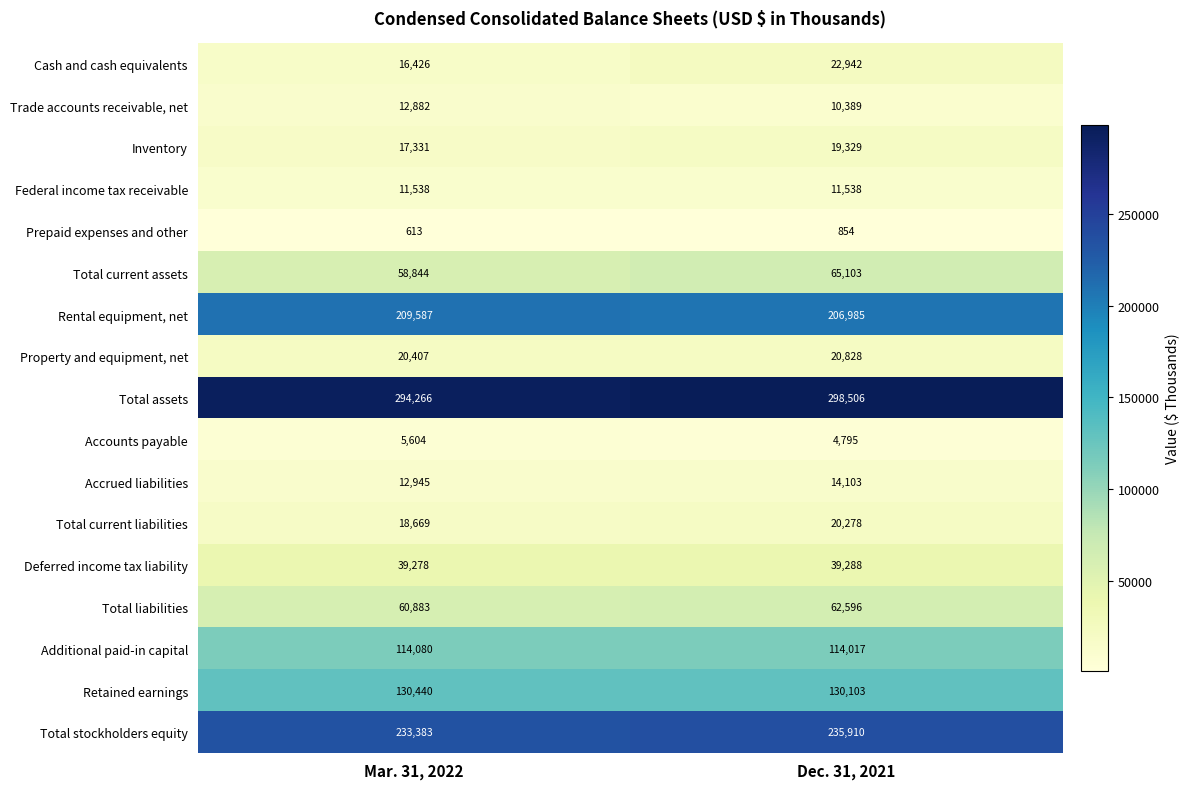

Which series has the largest total across all categories?

Total assets